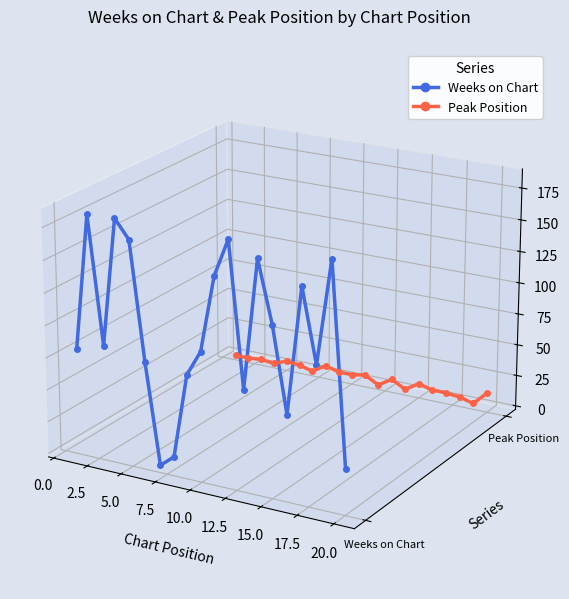

Is it true that Peak Position equals -0.0 at −2.5?

False